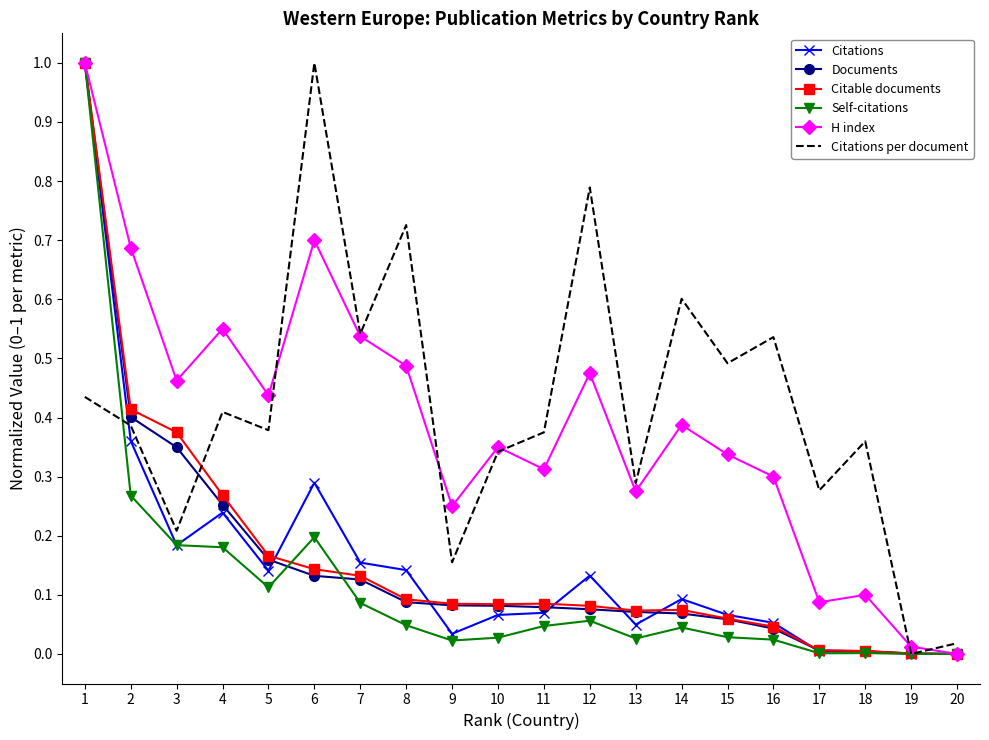

At how many categories does at least one series exceed 0?

20